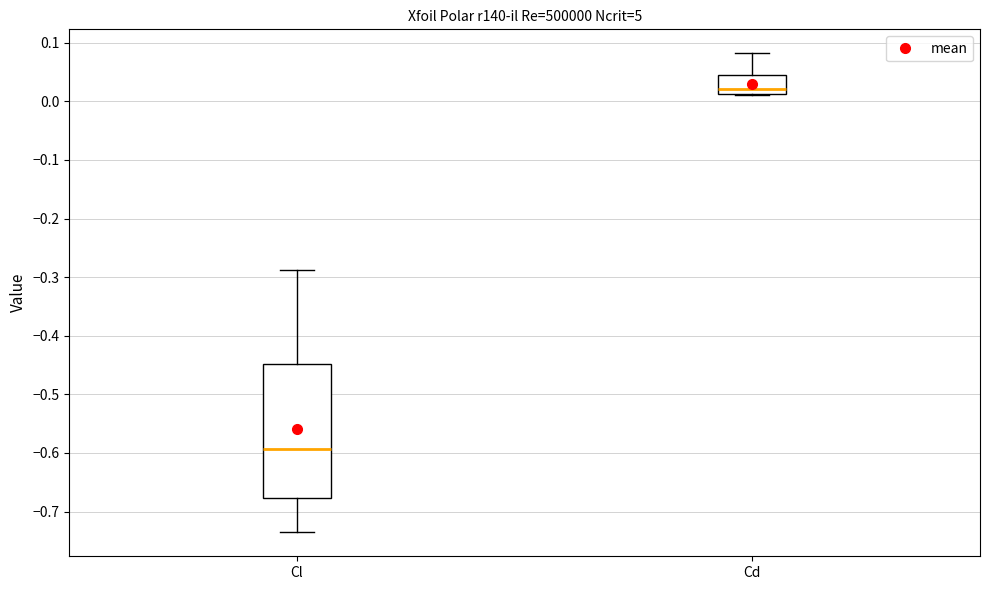

Comparing the boxes themselves (not the whiskers), which one is the tallest?

Cl